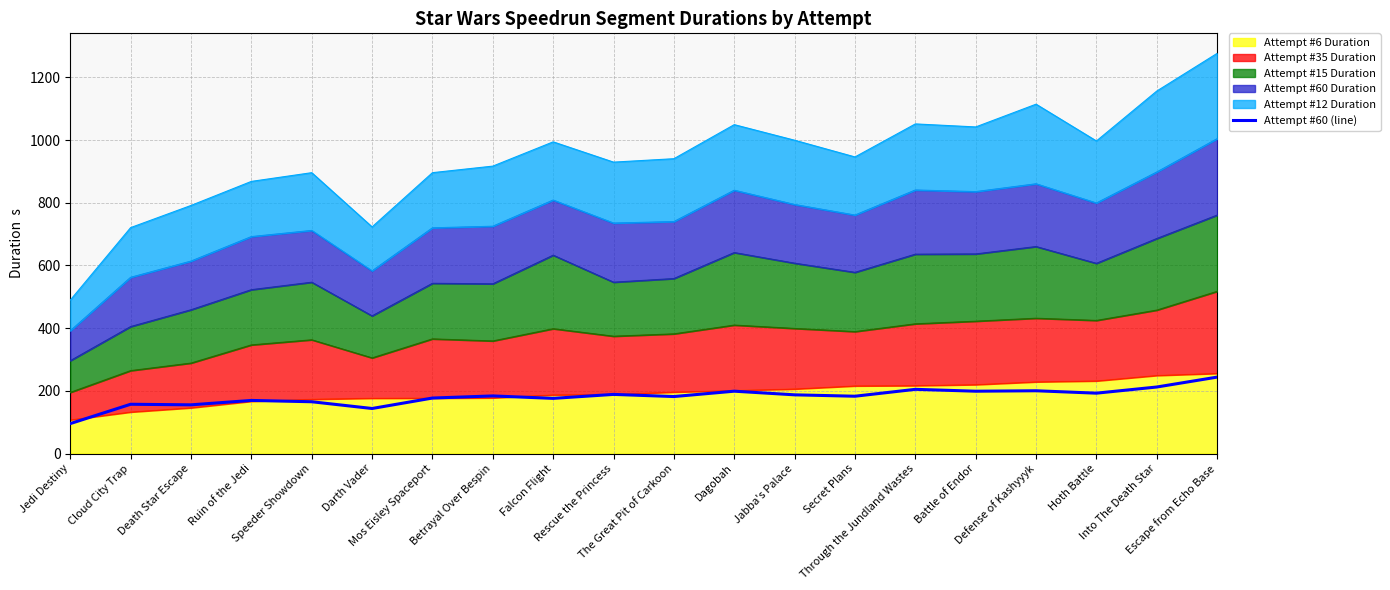

How many data points are less than 183?

10